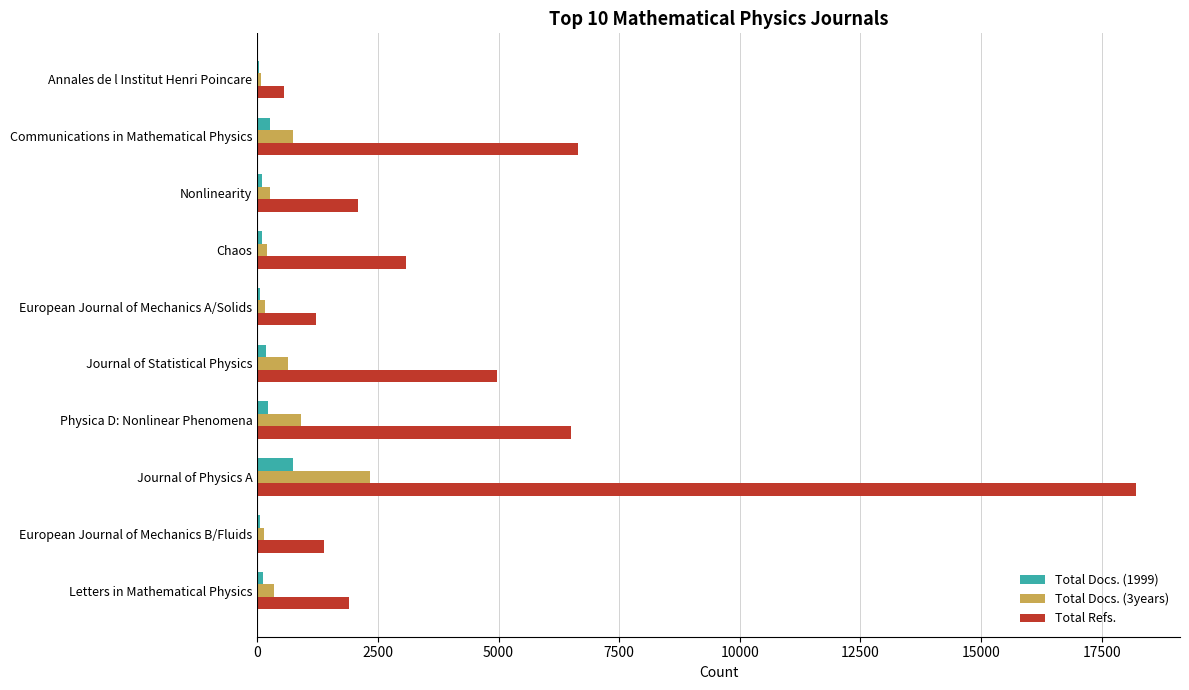

What is the maximum value for Total Refs.?

18215